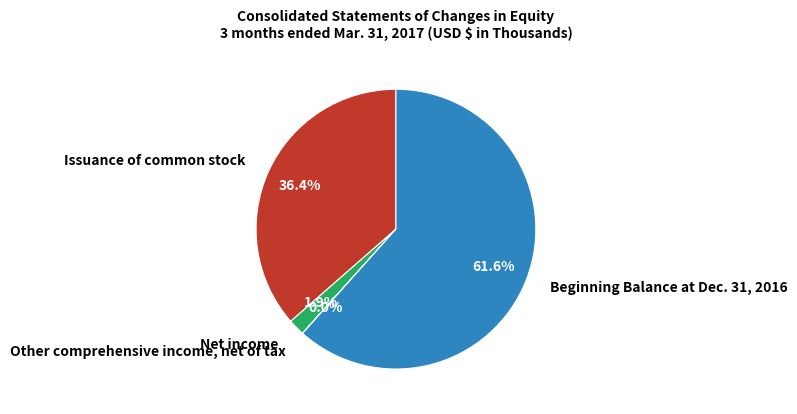

True or false: Net income accounts for 7% of the total.

False